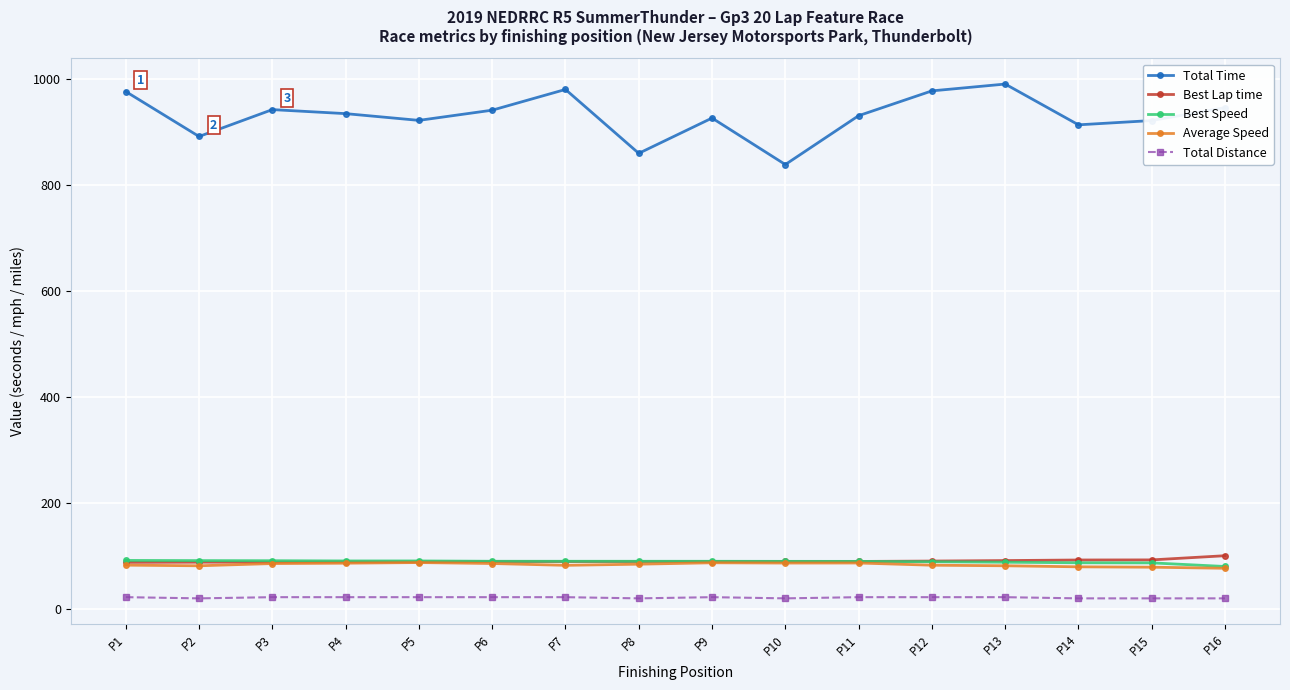

What is the greatest value displayed?

990.8